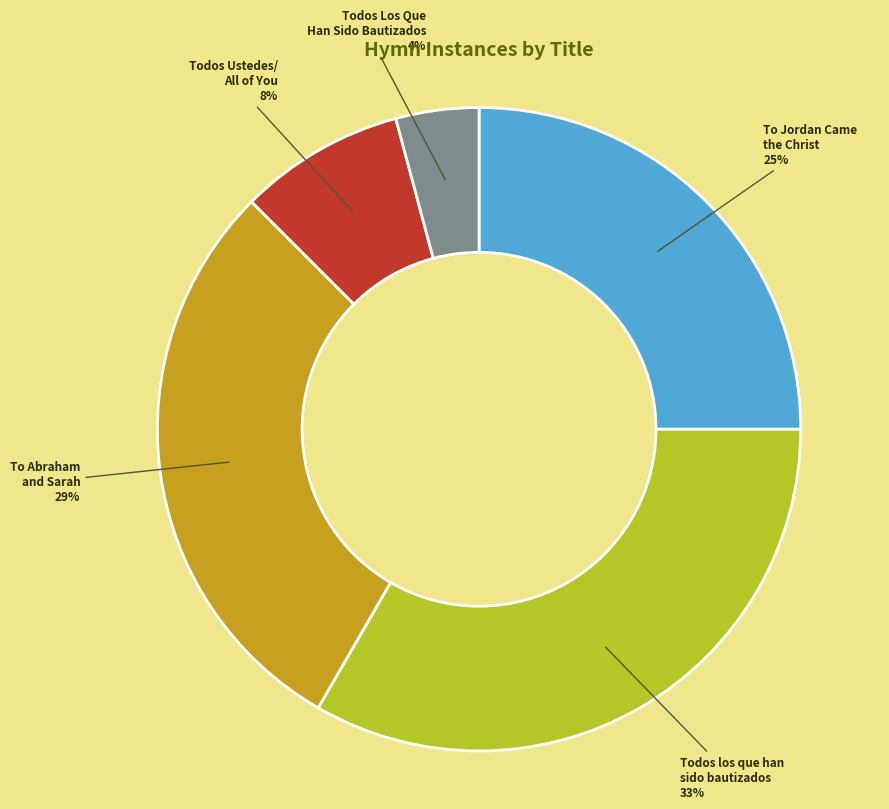

True or false: To Jordan Came the Christ accounts for 33% of the total.

False